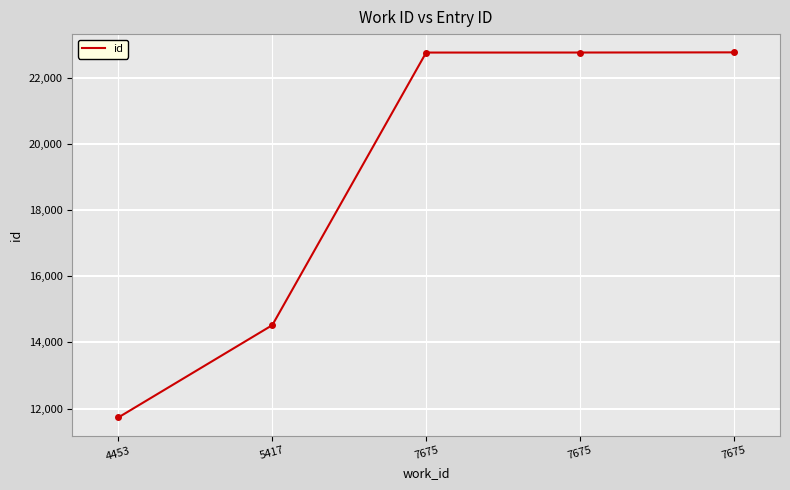

What is the greatest value displayed?

22763